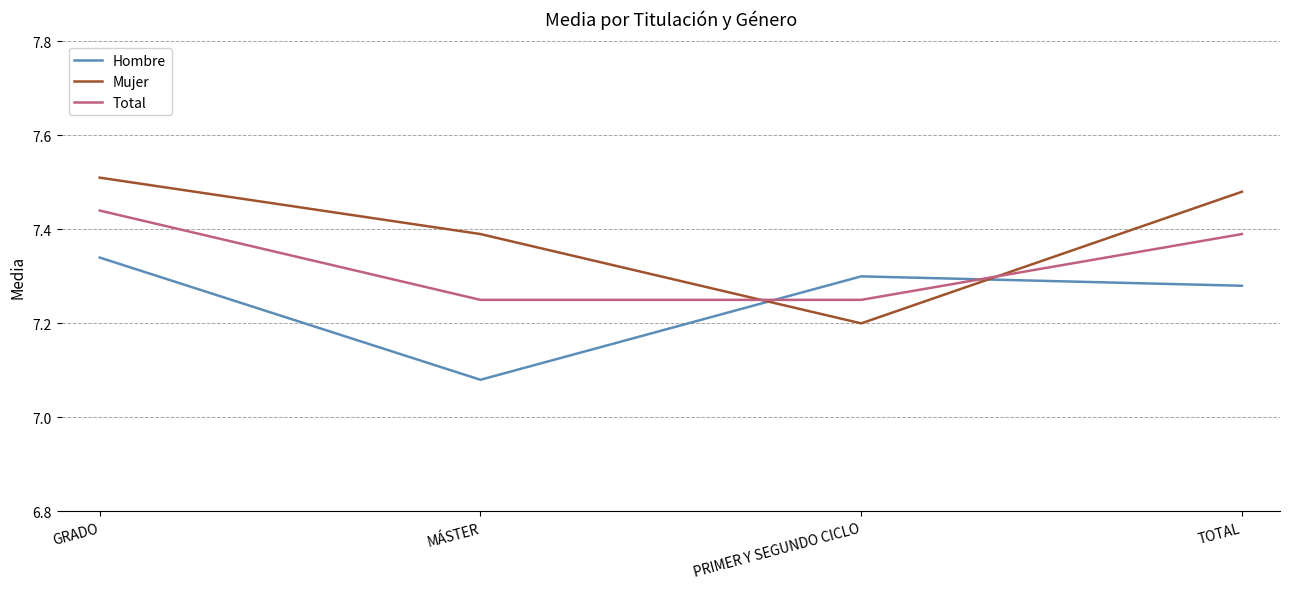

Where is Hombre nearest to the value 7?

MÁSTER